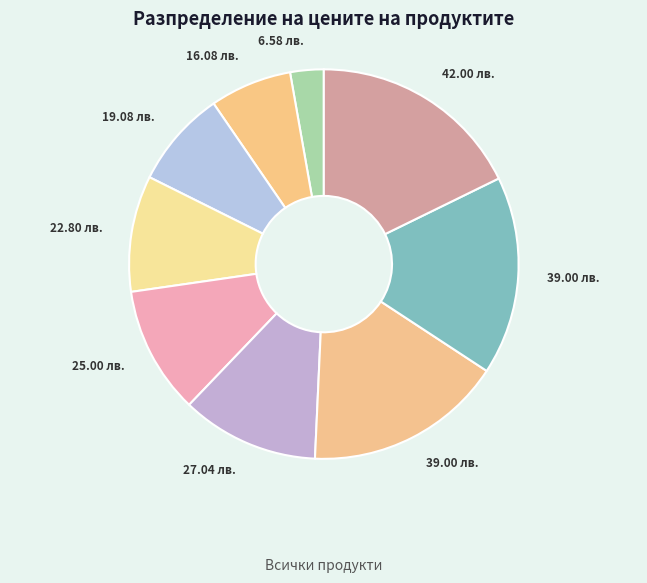

Count the number of slices in the pie.

9